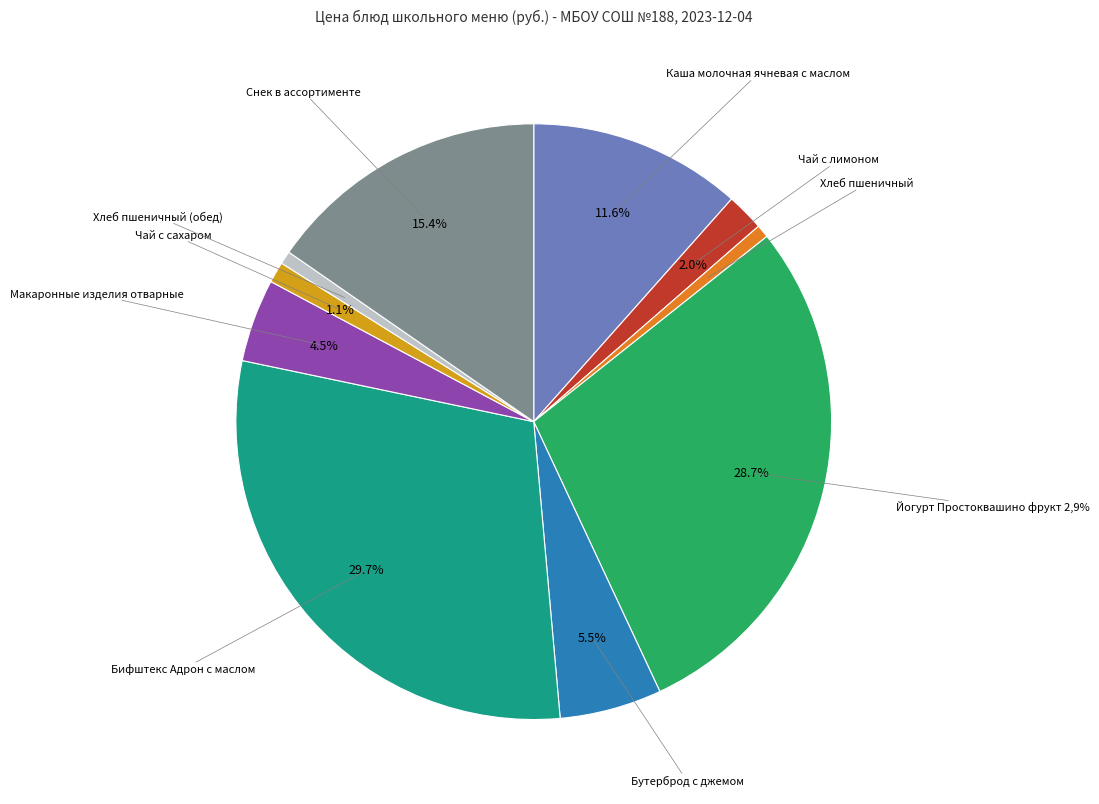

What percentage is the Йогурт Простоквашино фрукт 2,9% slice, to the nearest percent?

29%